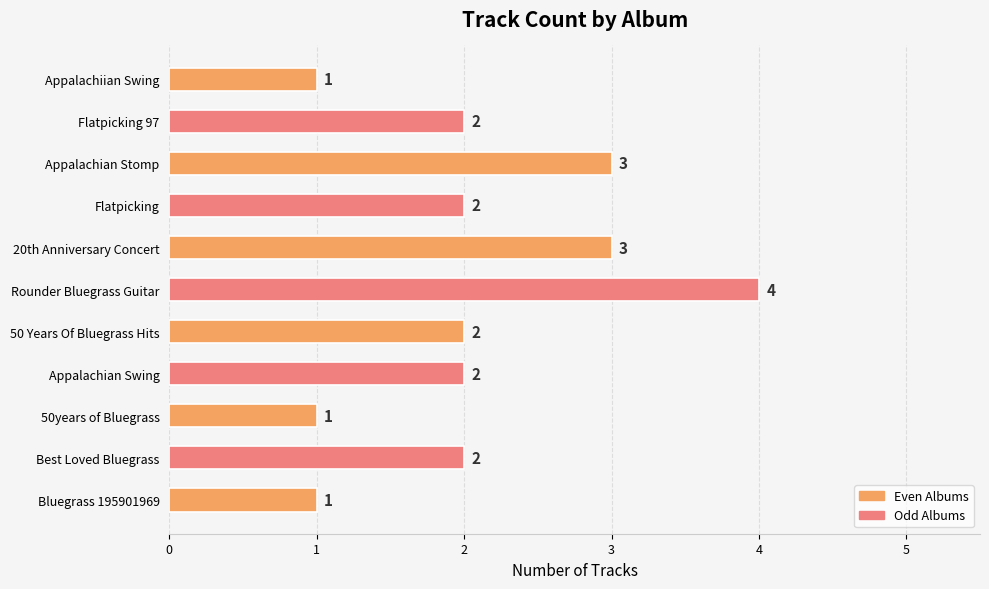

What is the difference between the maximum and minimum values?

3